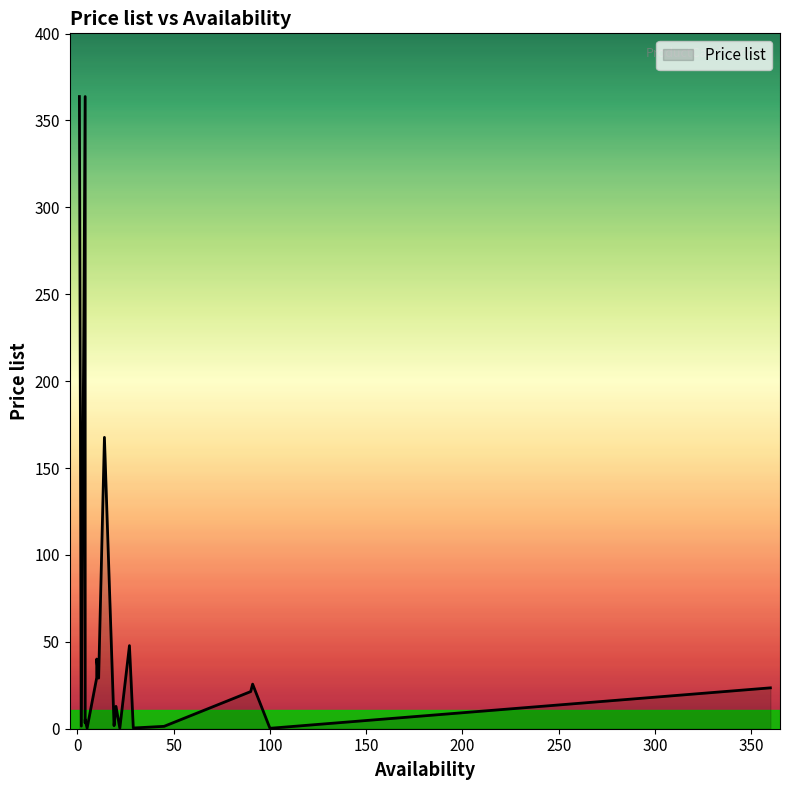

What is the value of the 14th point from the left?

363.7